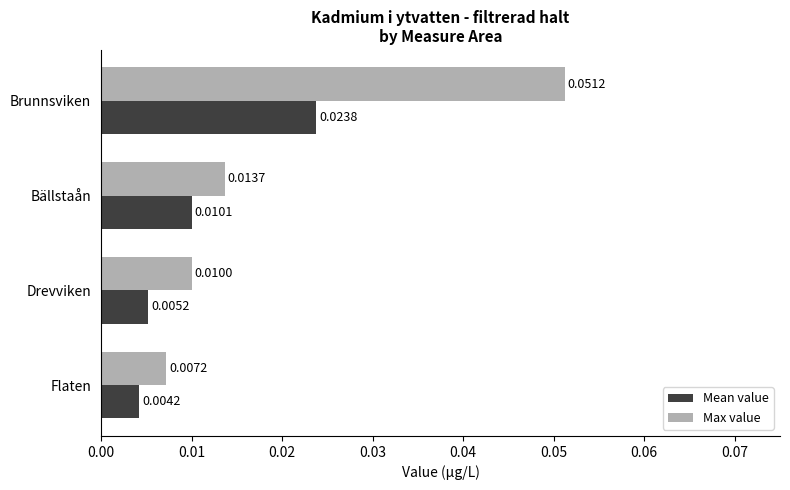

List the series in order of their overall mean, highest first.

Max value, Mean value